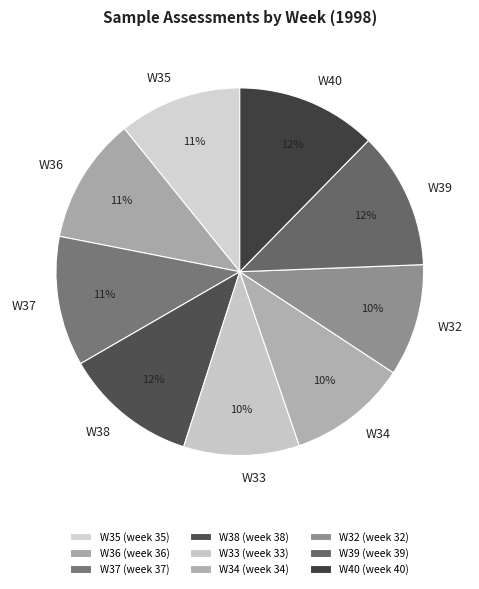

Do W37 and W36 together represent more than half of the pie?

No